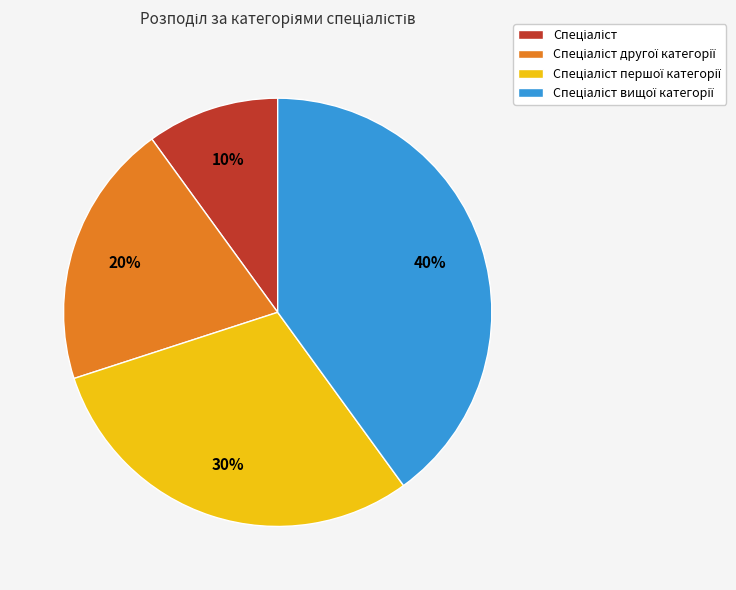

Is there a majority slice in this chart?

No